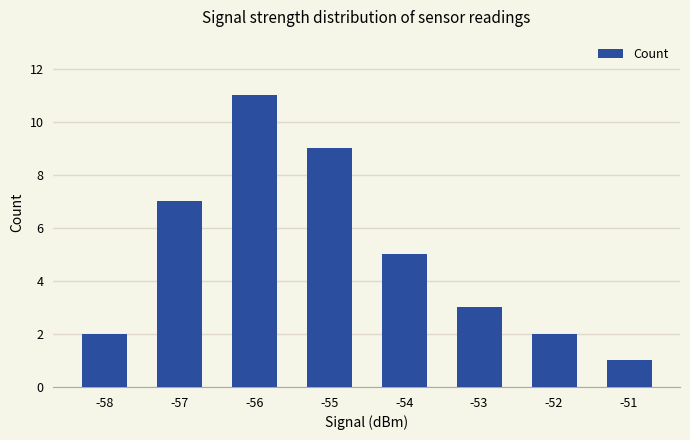

True or false: the data shows 11 at -56.

True